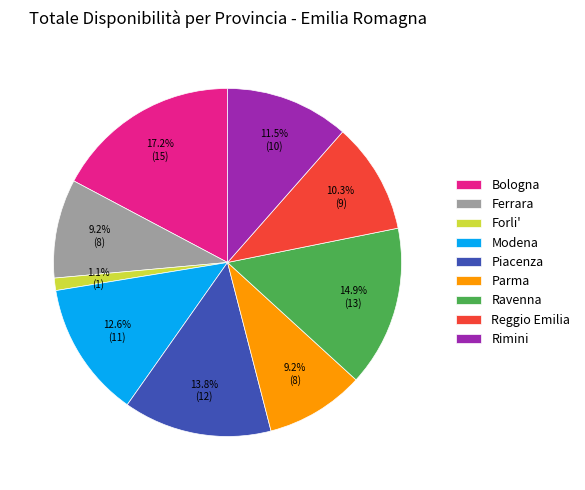

The Bologna slice represents 17% of the pie. True or false?

True